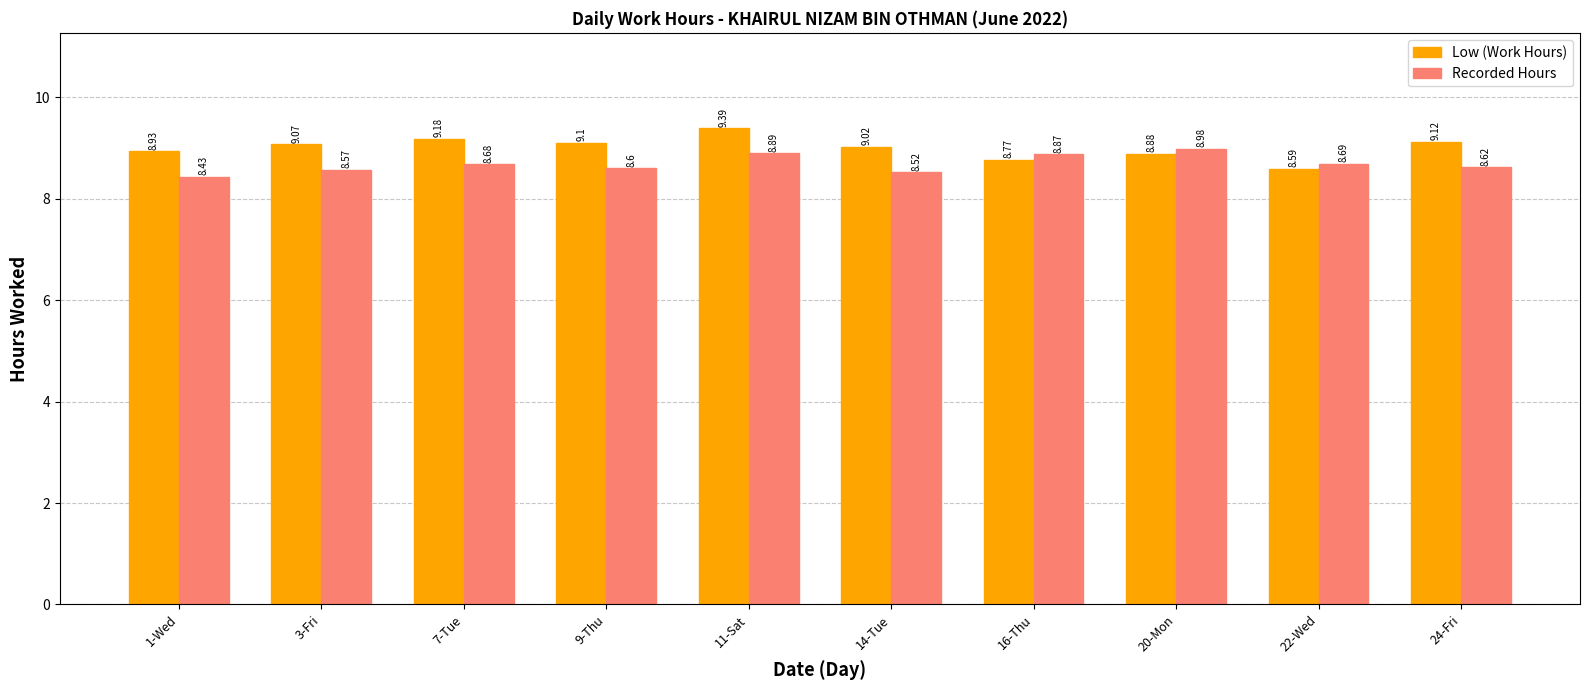

Which category has the lowest value across all series?

1-Wed